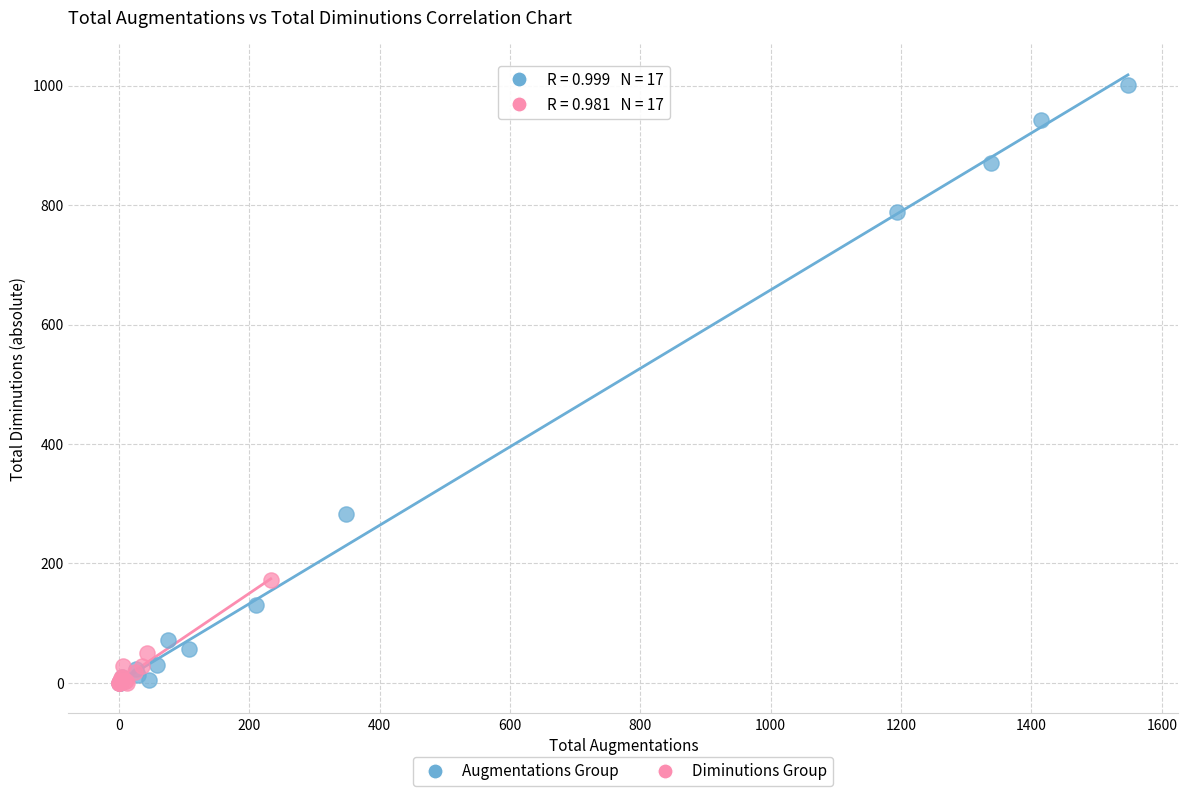

Which series has the widest spread of Y values?

Augmentations Group